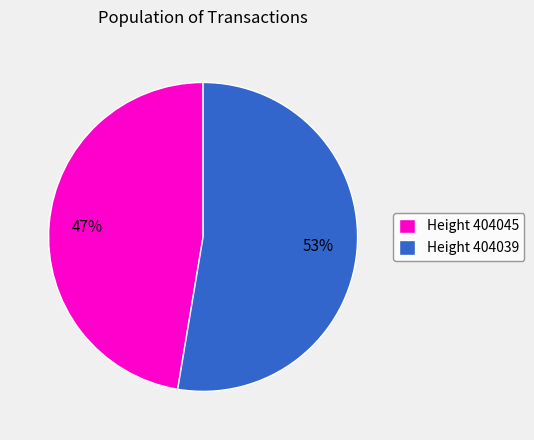

Rank the categories by value from highest to lowest.

Height 404039, Height 404045